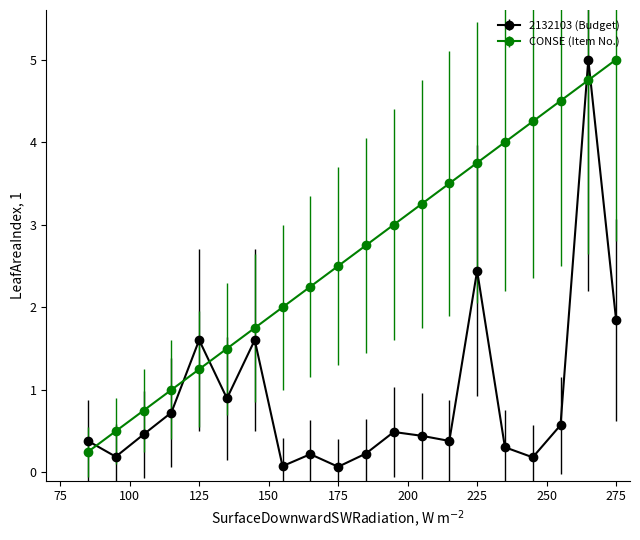

What is the maximum value for 2132103 (Budget)?

5.0